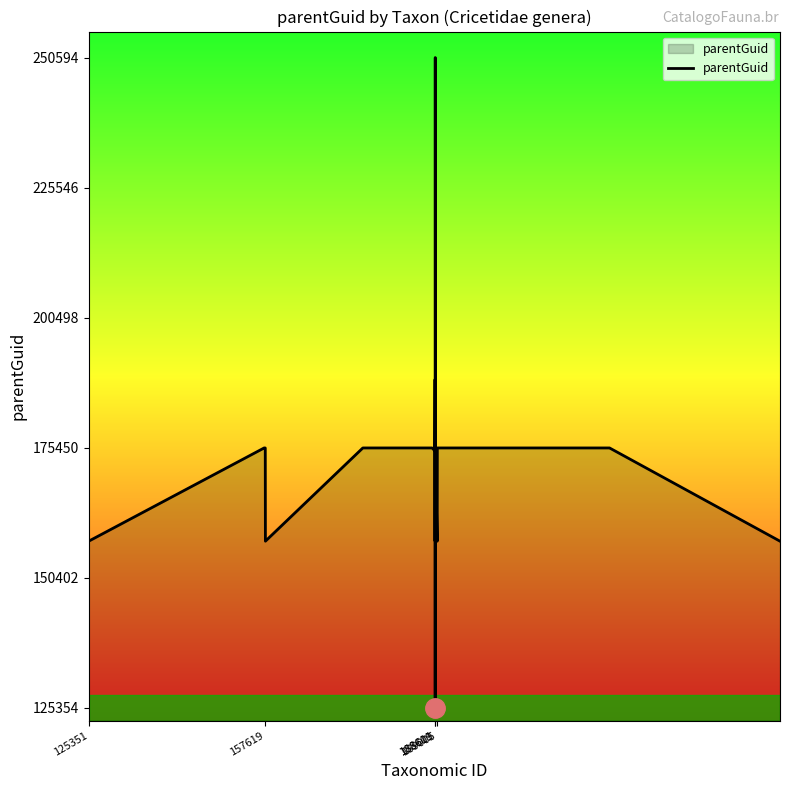

What is the difference between the maximum and minimum values?

125240